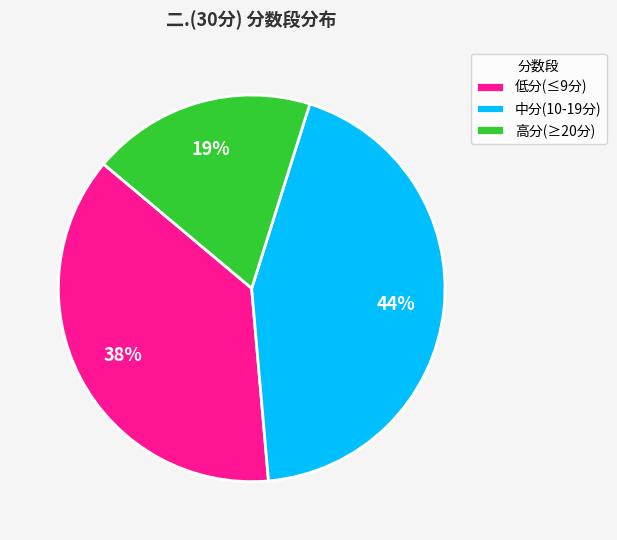

The 高分(≥20分) slice represents 19% of the pie. True or false?

True